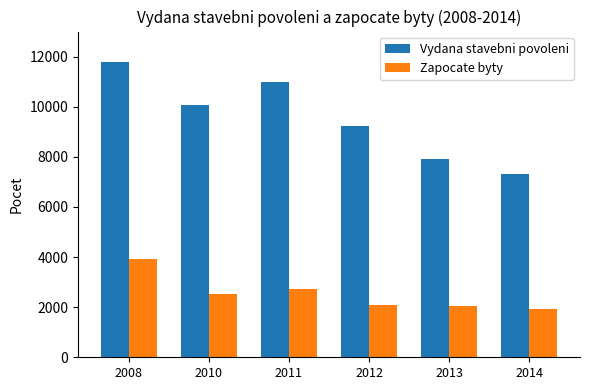

At 2014, list the series in order from largest to smallest.

Vydana stavebni povoleni, Zapocate byty